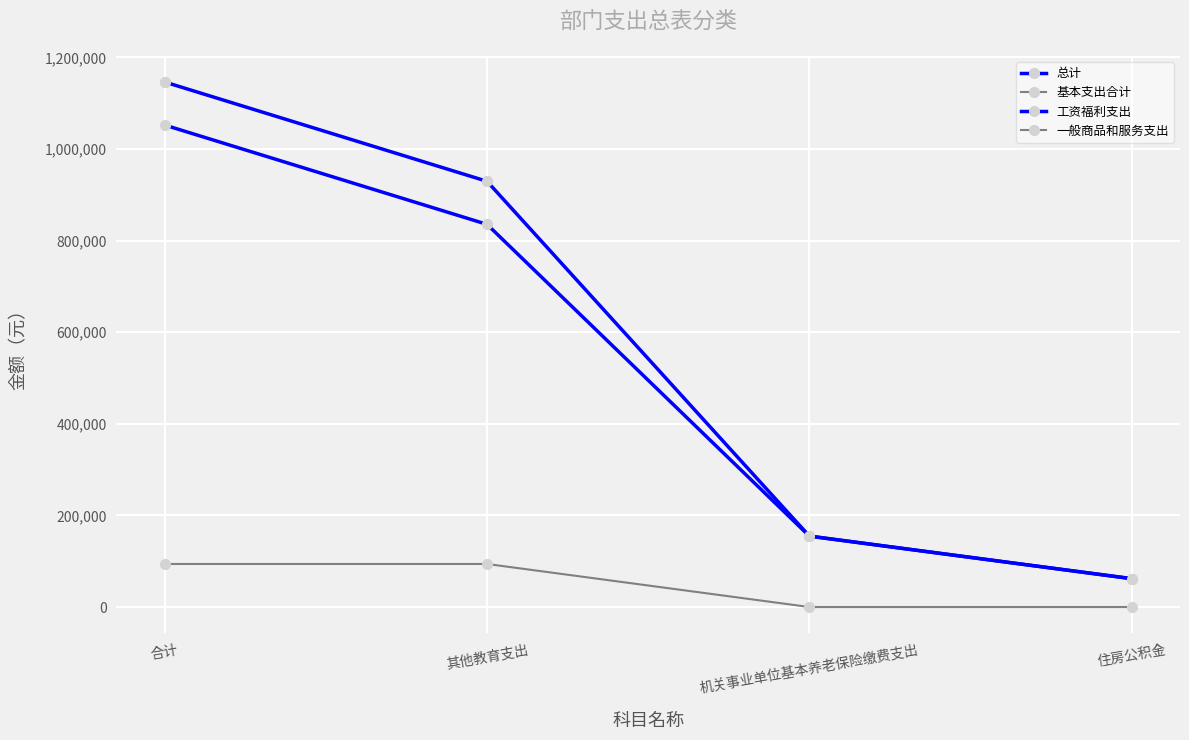

Does the chart have visible grid lines?

Yes